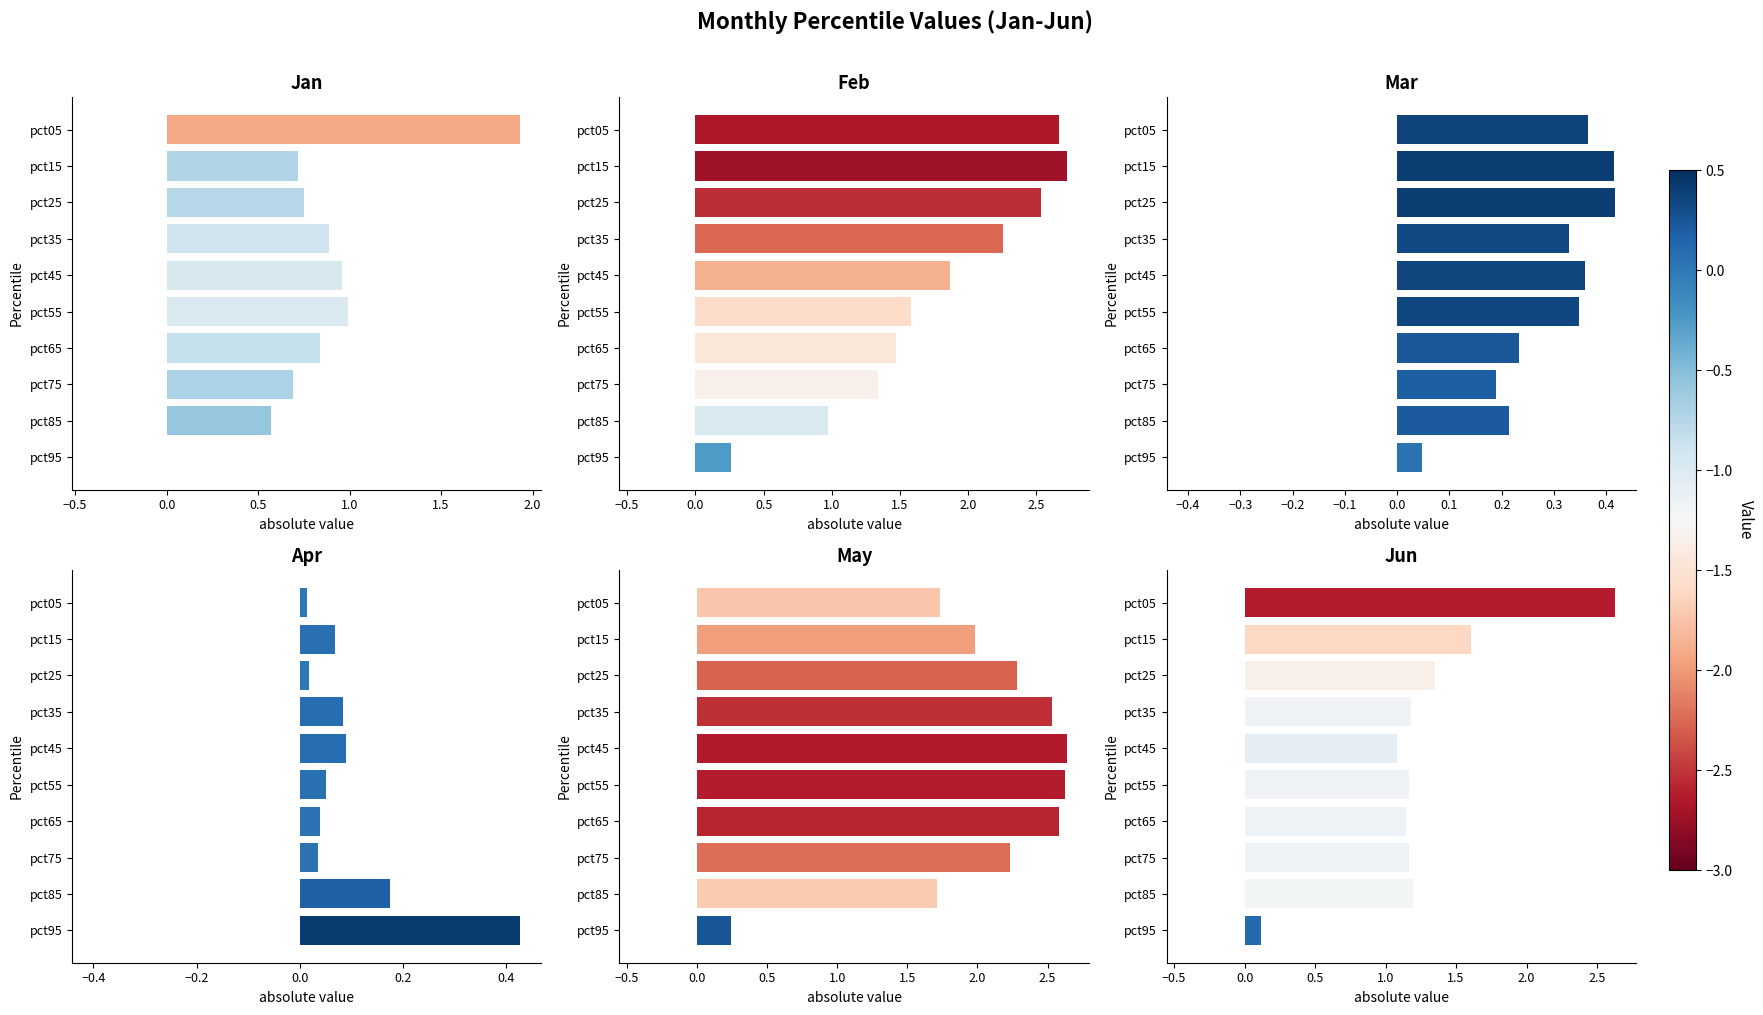

True or false: Jun has a value of 0.3 at pct65.

False